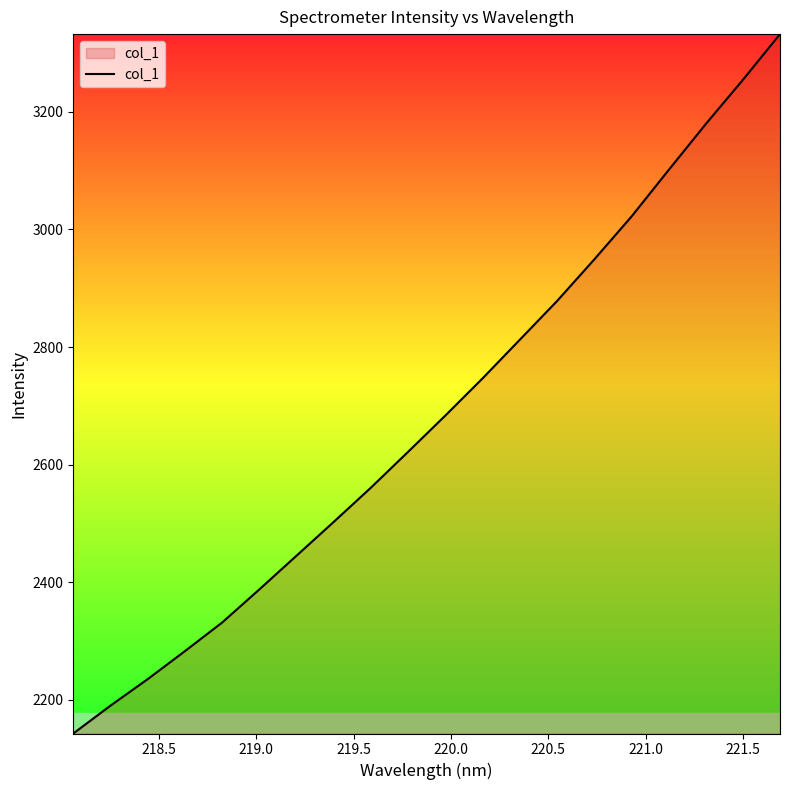

What is the smallest value displayed?

2143.0